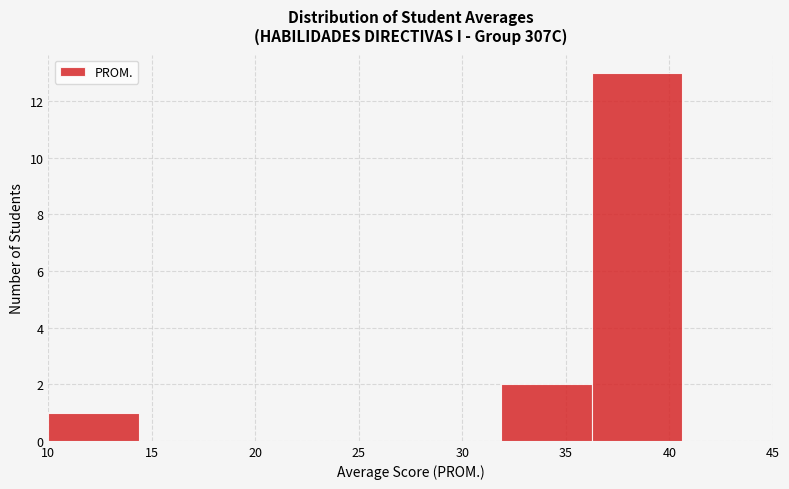

Reading left to right, list every bar in this chart as the range it spans on the x-axis followed by its height. Neither the bar edges nor the heights are printed on the chart, so give them approximately, as read against the axes.

10.0 to 14.5: 1
14.5 to 19.0: 0
19.0 to 23.0: 0
23.0 to 27.5: 0
27.5 to 32.0: 0
32.0 to 36.5: 2
36.5 to 40.5: 13
40.5 to 45.0: 0